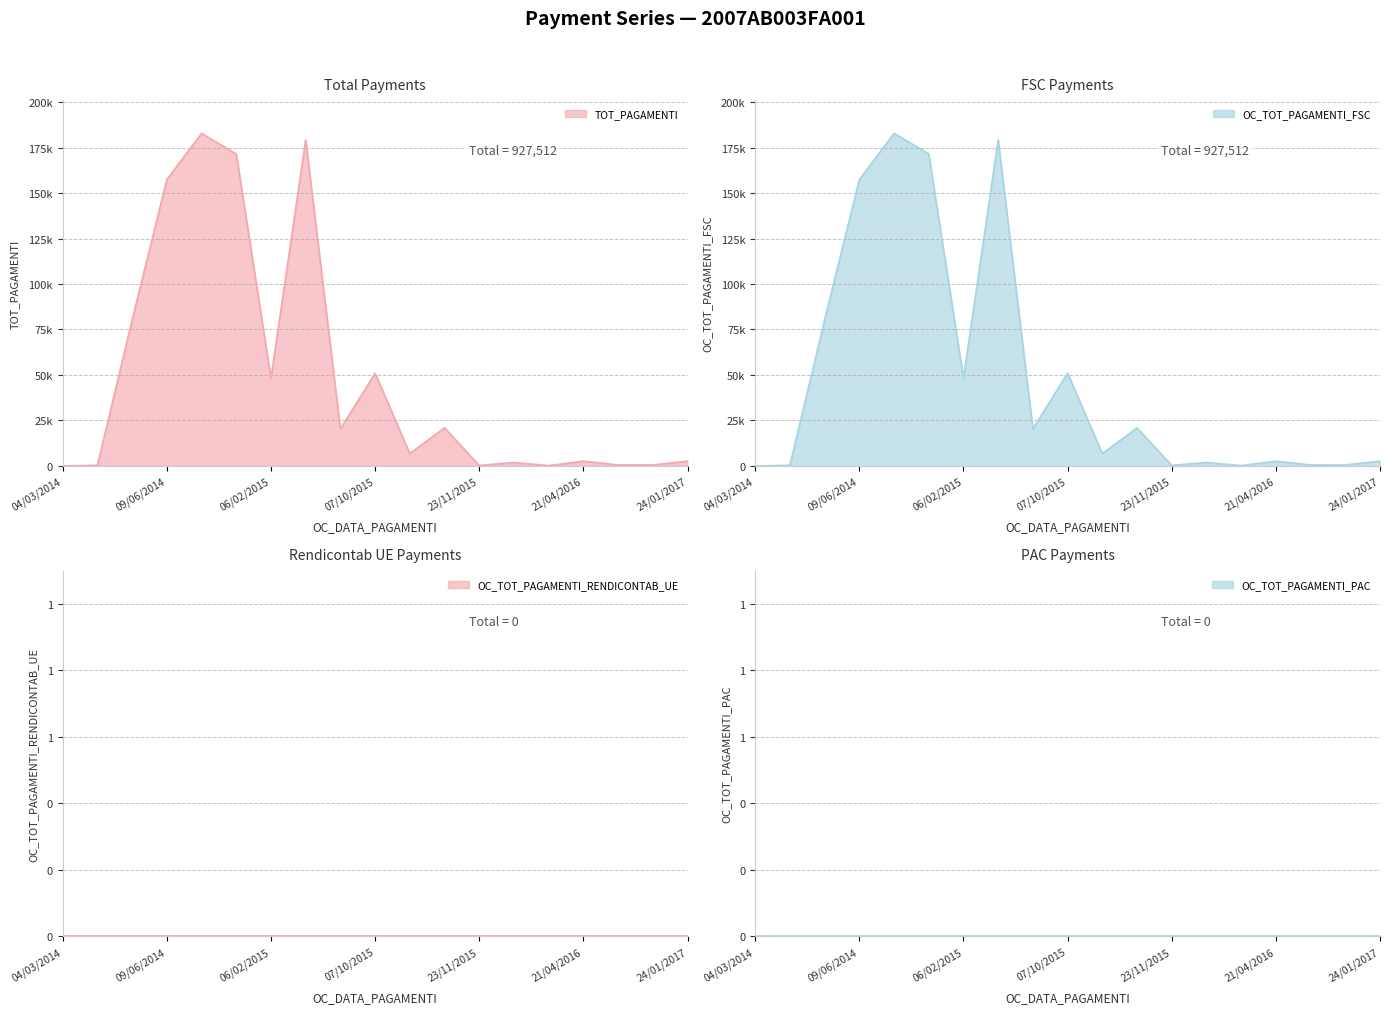

Which has a higher value, 09/06/2014 or 07/03/2016?

09/06/2014